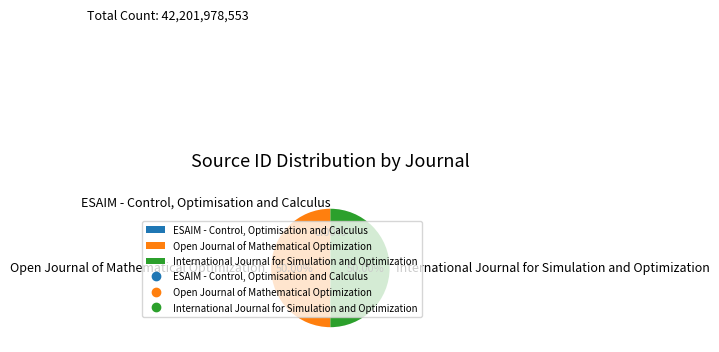

Do International Journal for Simulation and Optimization and Open Journal of Mathematical Optimization together represent more than half of the pie?

Yes